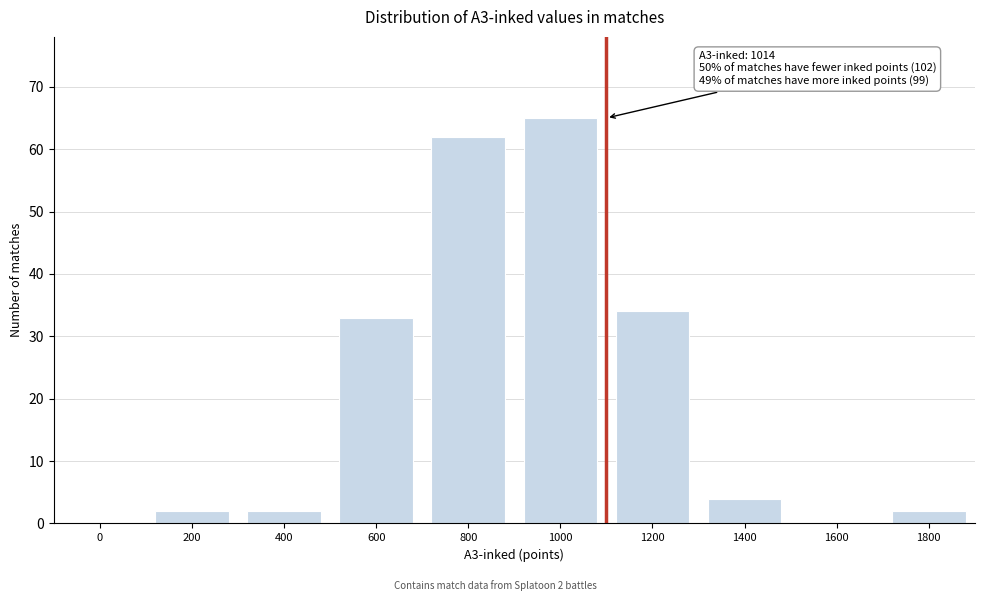

Reading left to right, what are all the values shown in this chart?

0=0	200=2	400=2	600=33	800=62	1000=65	1200=34	1400=4	1600=0	1800=2